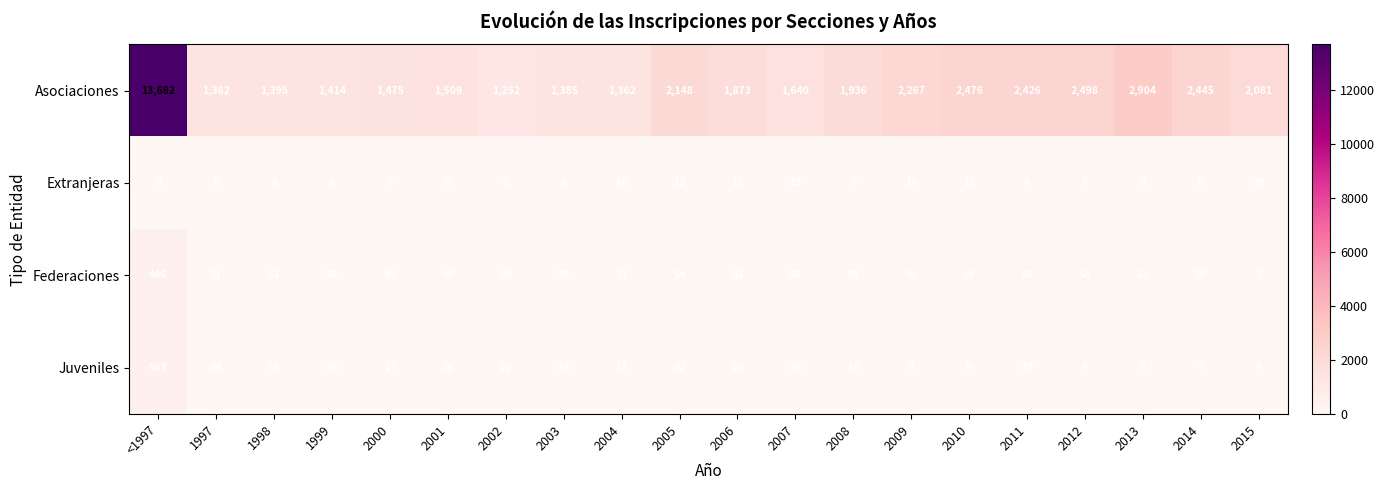

What is the total value across all series at 2014?

2481